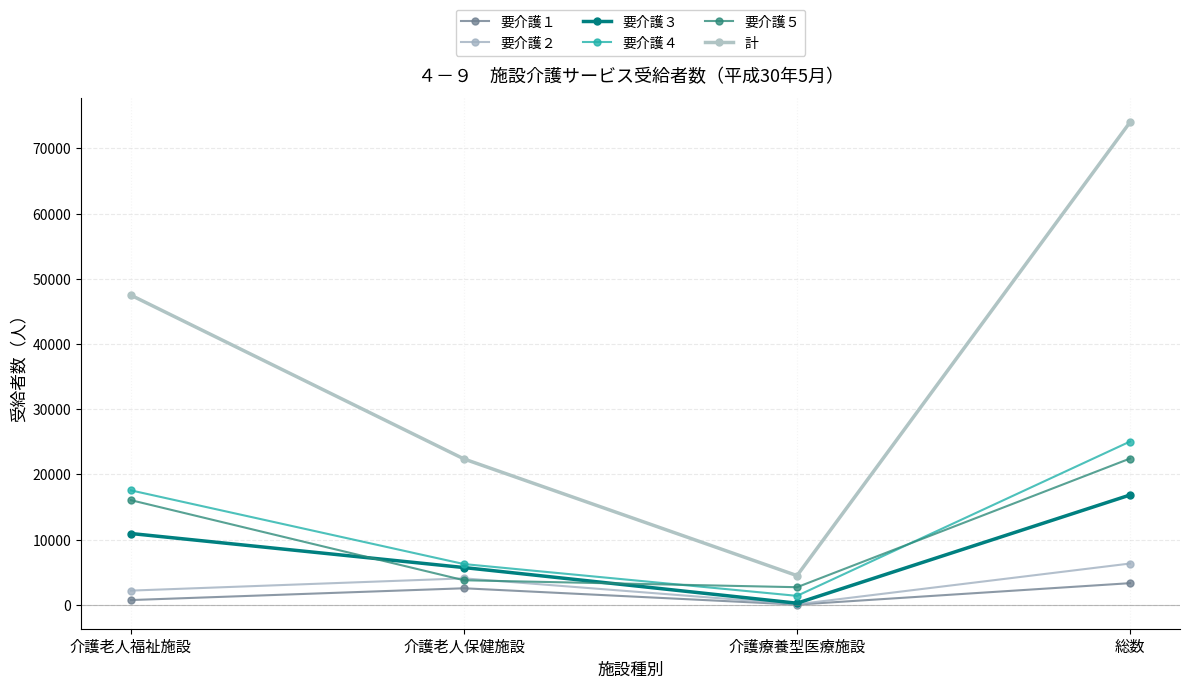

Read the 要介護２ value at 介護老人福祉施設.

2189